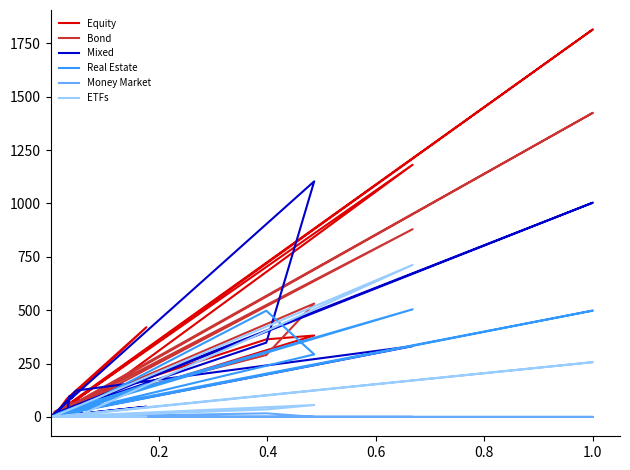

Where do Equity and Mixed first cross each other?

0.2 and 0.4